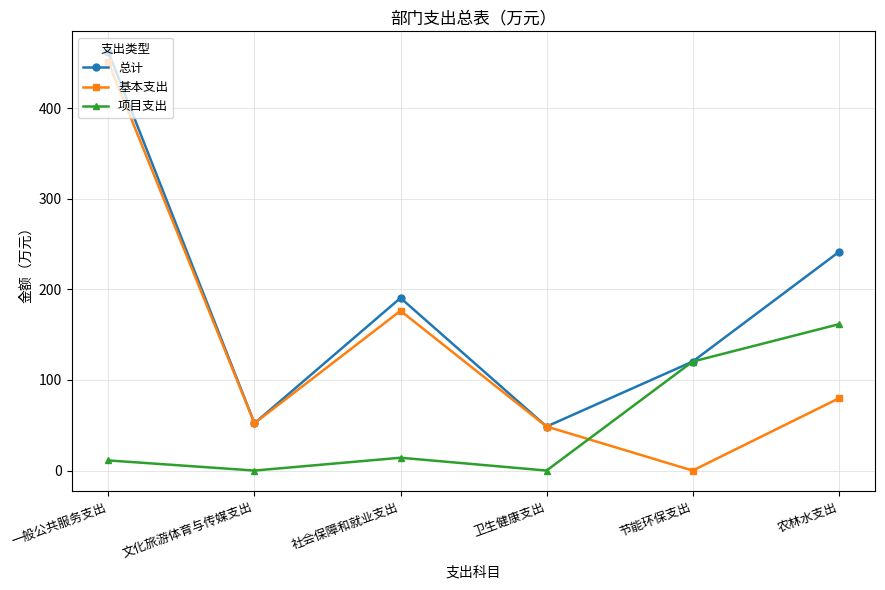

Reading right to left, extract all data points from this chart.

总计: 241.1	120.3	48.6	190.5	52.2	461.8
基本支出: 79.6	0.0	48.6	176.4	52.2	450.6
项目支出: 161.5	120.3	0.0	14.2	0.0	11.2